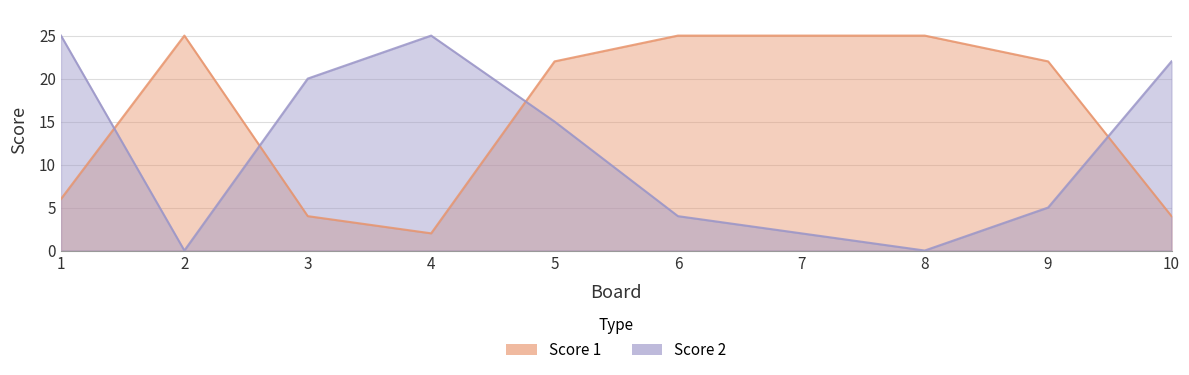

What is the difference between the highest and lowest values at 6?

21